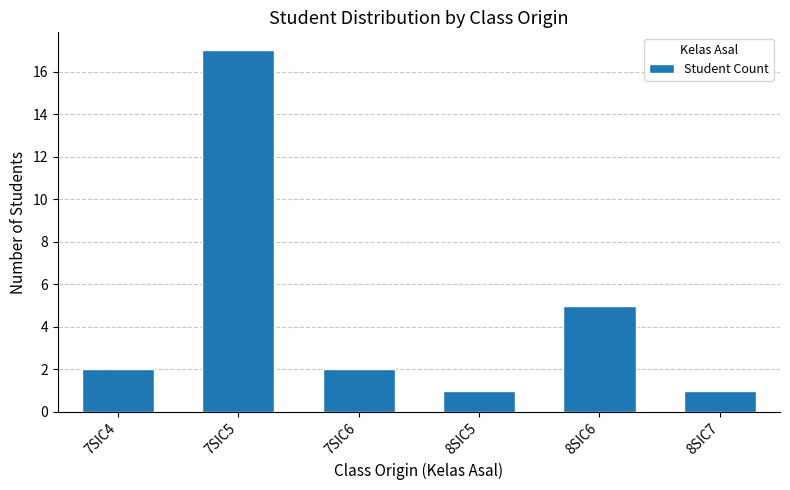

Reading left to right, extract all data points from this chart.

7SIC4=2	7SIC5=17	7SIC6=2	8SIC5=1	8SIC6=5	8SIC7=1